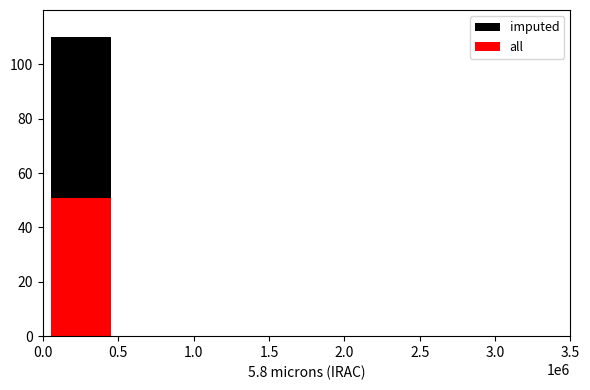

Does the chart contain stacked bars?

No